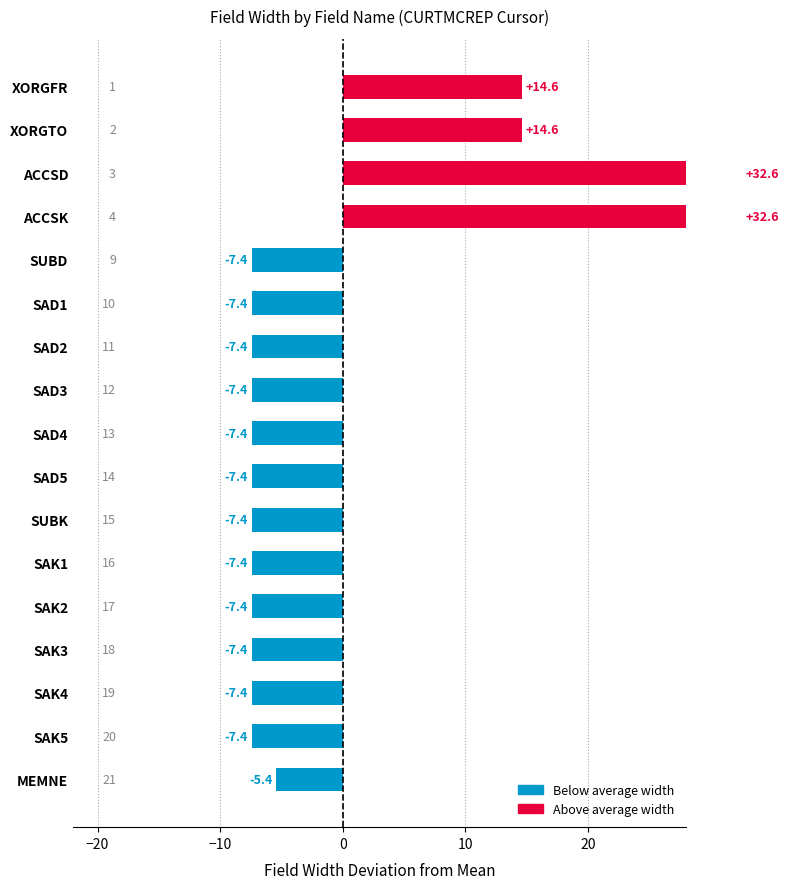

Is it true that the value at SAK3 is -3.6?

False